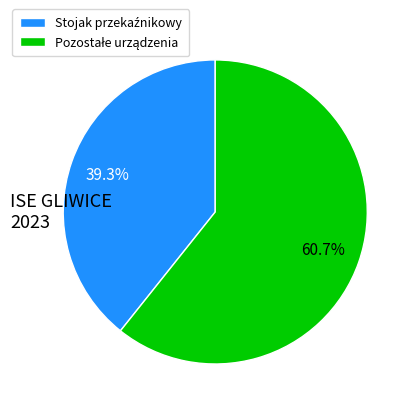

Is there a majority slice in this chart?

Yes